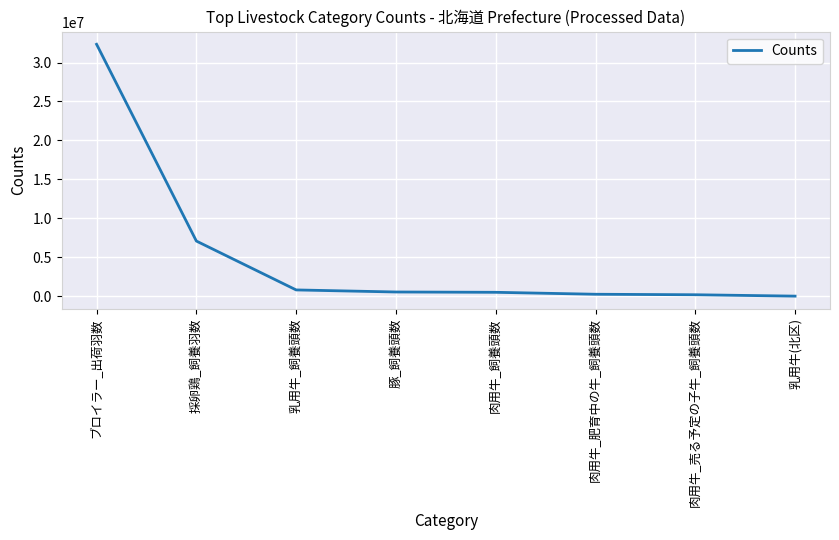

What is the approximate value at 肉用牛_売る予定の子牛_飼養頭数, to the nearest 10?

176990